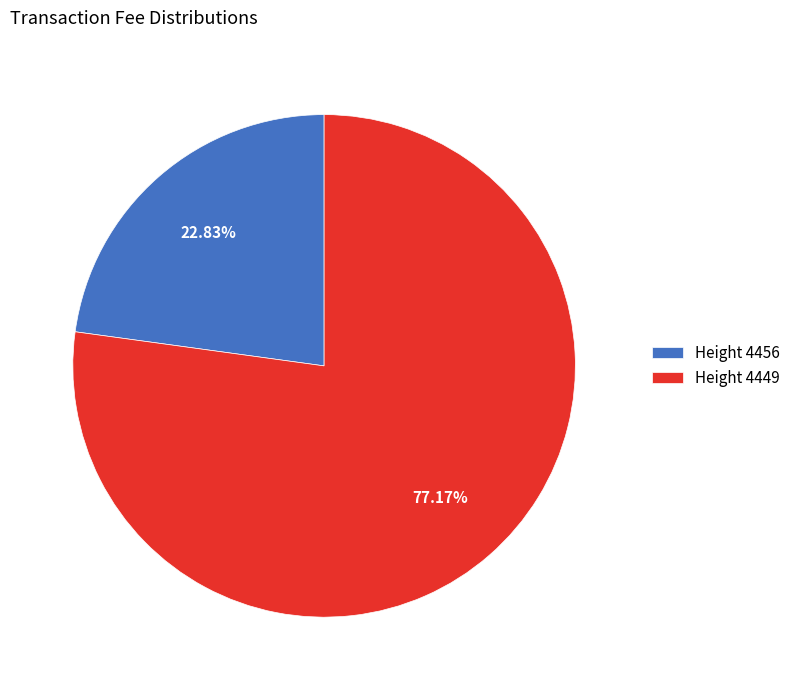

Does any single category account for the majority?

Yes